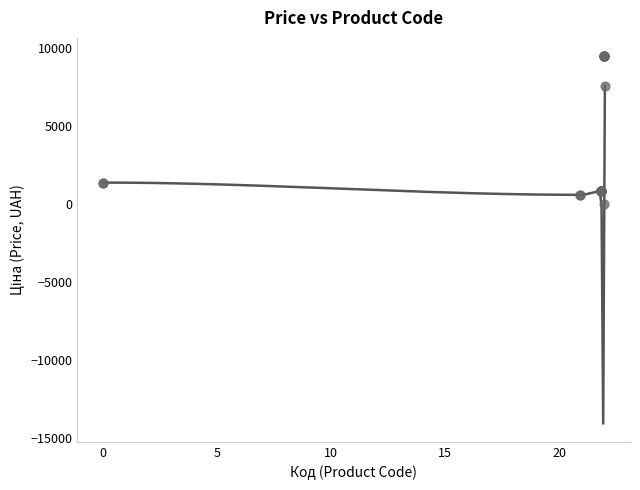

What Y value in the scatter plot is closest to 4756?

7596.5